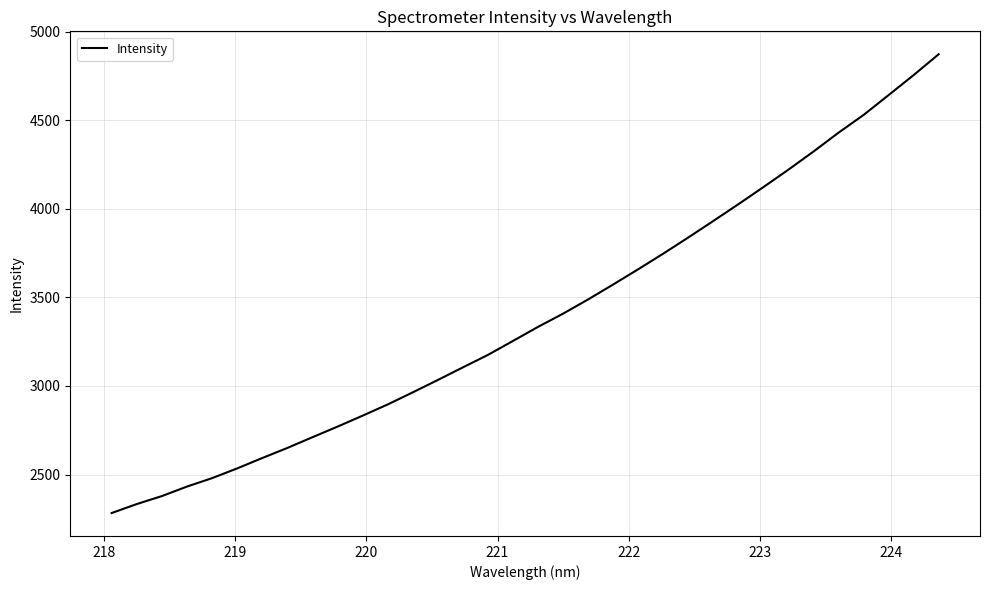

What is the difference between the maximum and minimum values?

2590.8